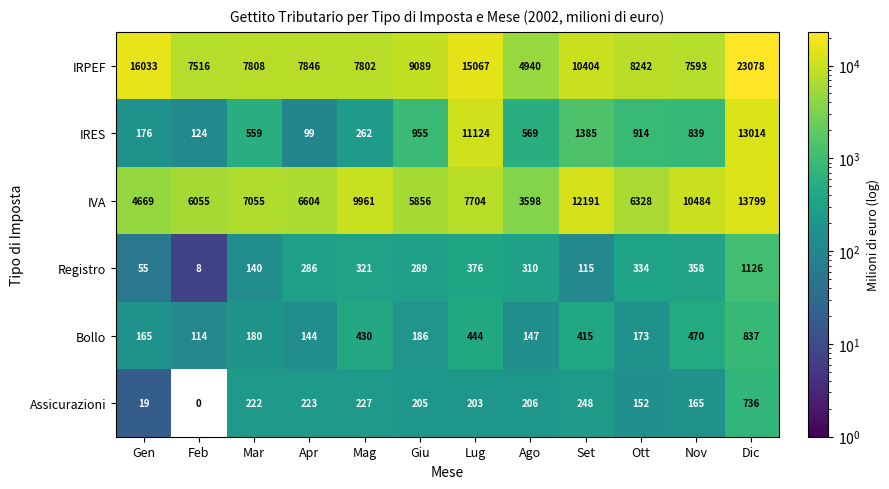

Is it true that IVA equals 13799 at Dic?

True